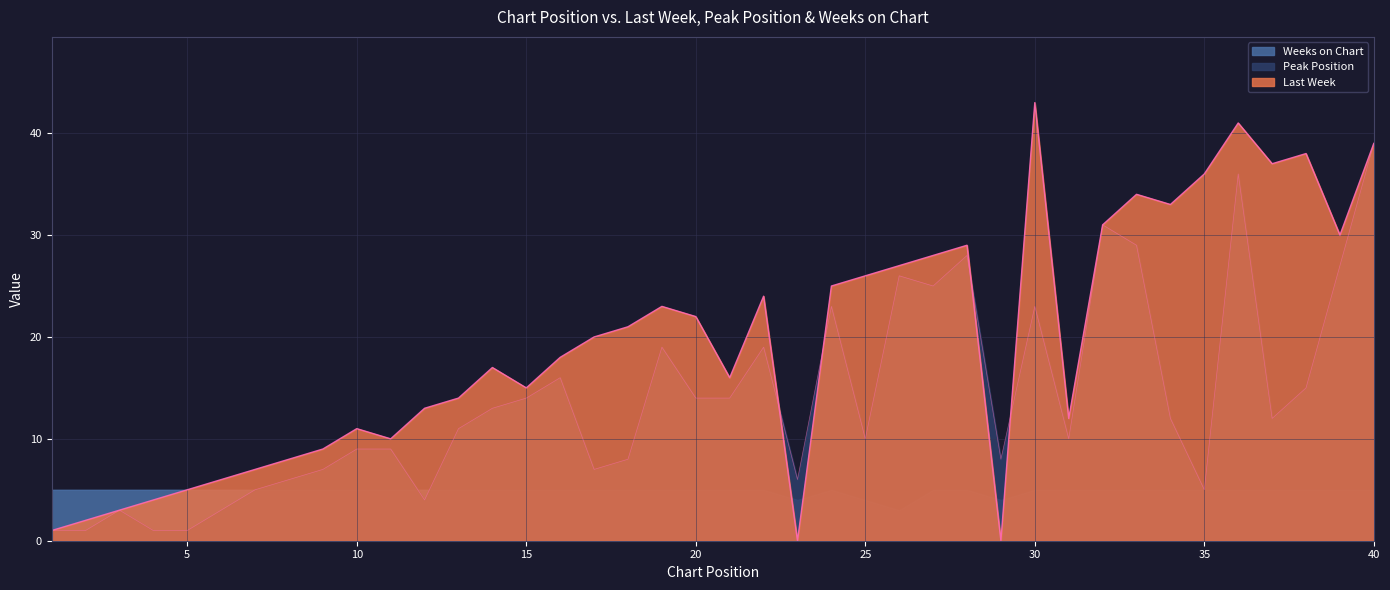

What is the average value of the Peak Position series?

14